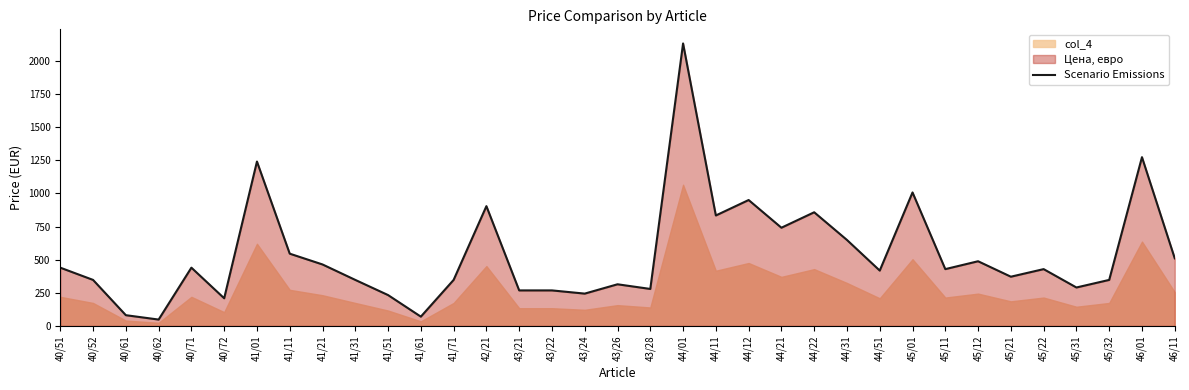

What is the average value?

537.9